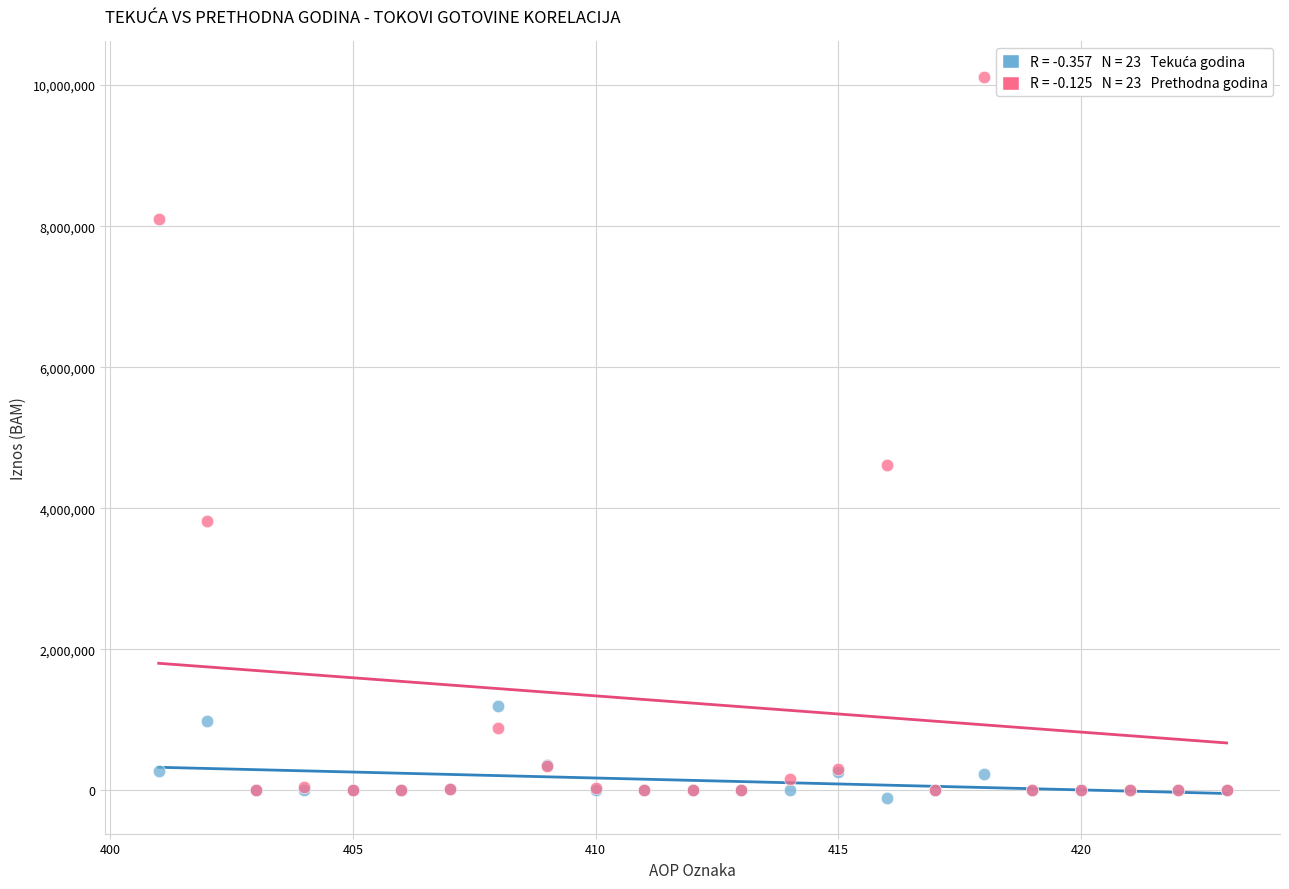

Across all series, what Y value is closest to 5001733?

4617998.0